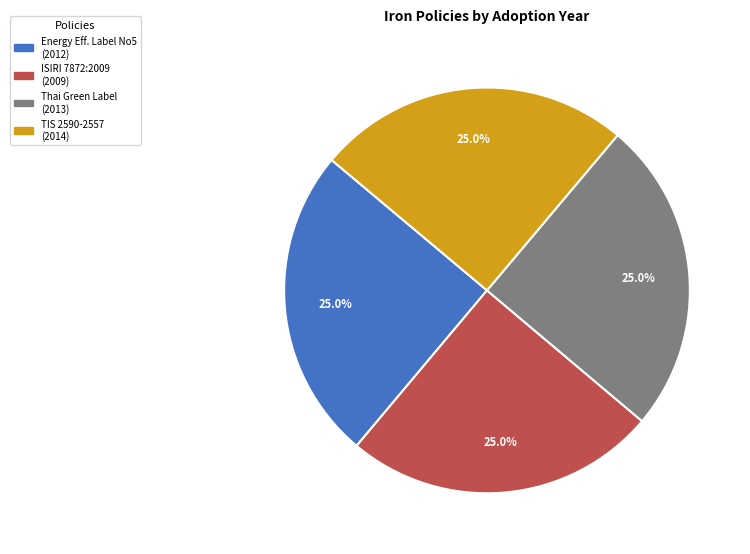

Does any single category account for the majority?

No